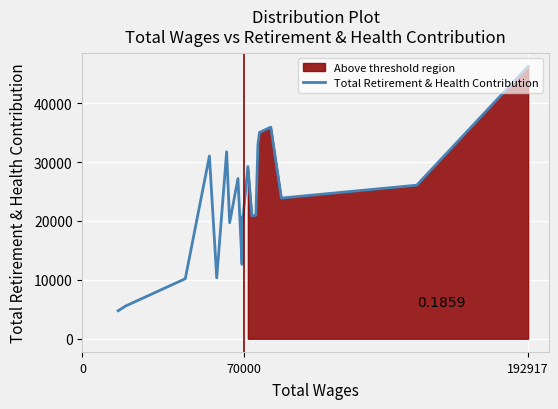

Is it true that the value at 4 is 15808?

False